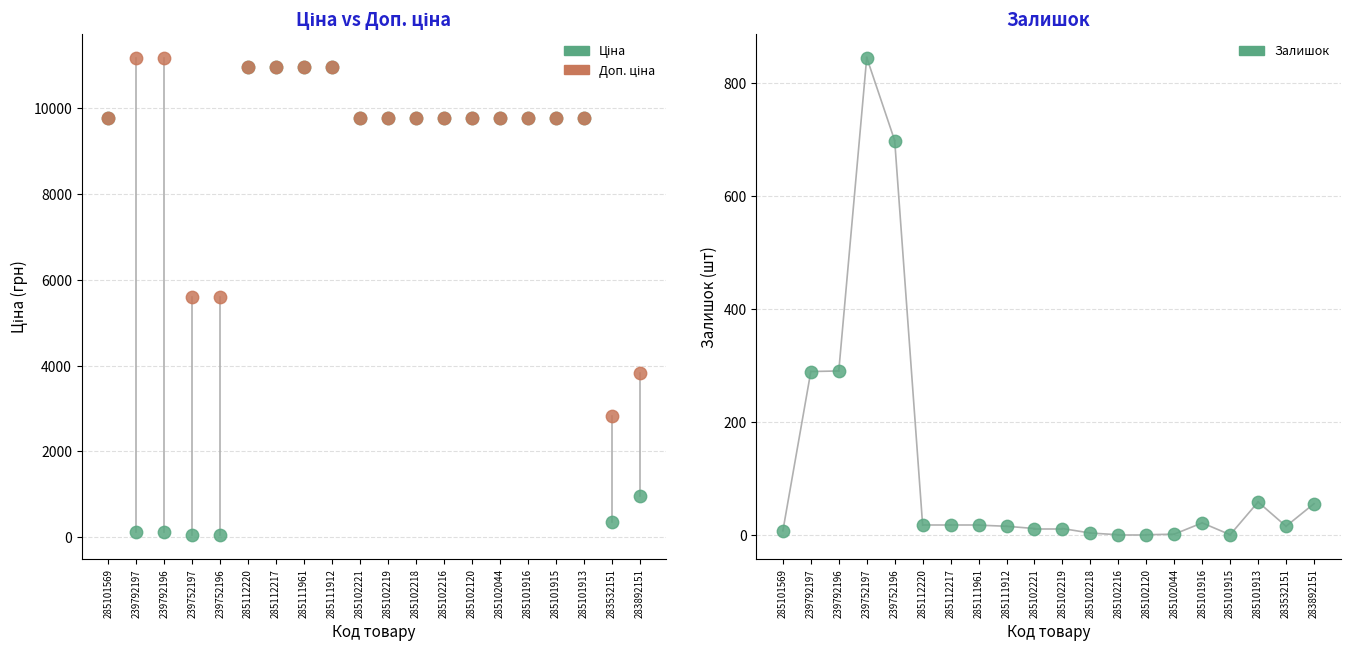

What are all the series names shown in the legend?

Ціна, Доп. ціна, Залишок